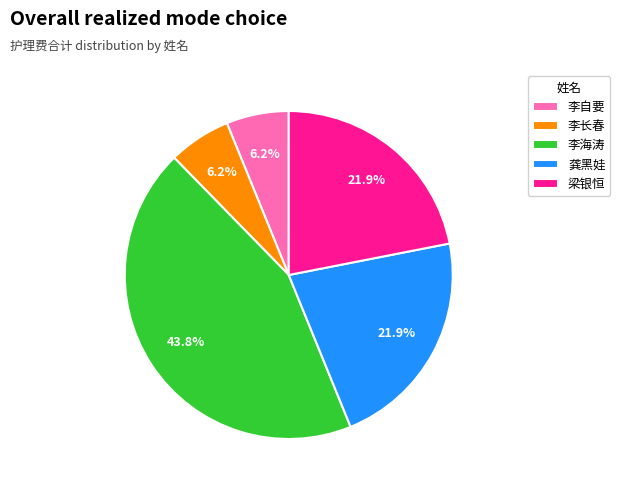

Combined, do 龚黑娃 and 梁银恒 account for over 50%?

No